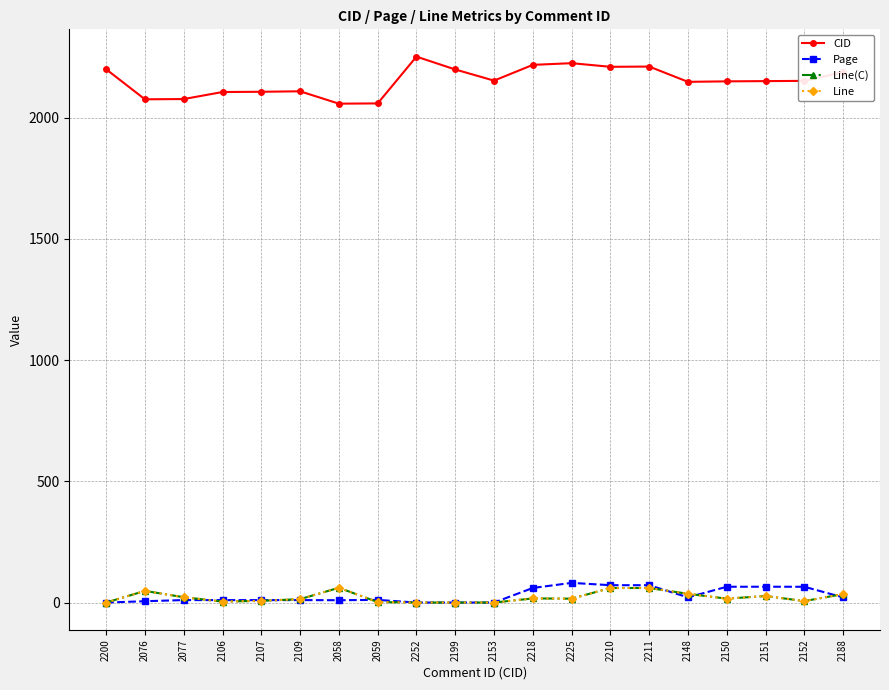

What is the value of the CID point at the 11th from the left?

2153.0